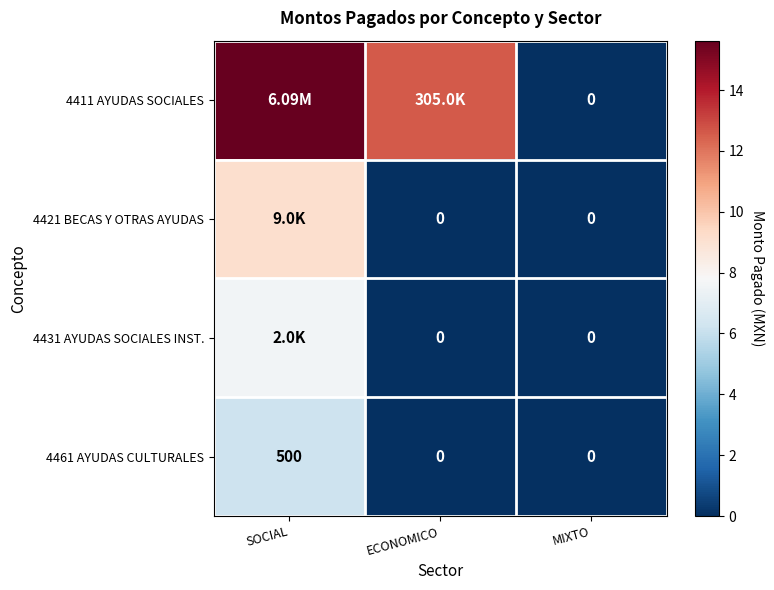

At which label does 4461 AYUDAS CULTURALES reach its peak?

SOCIAL